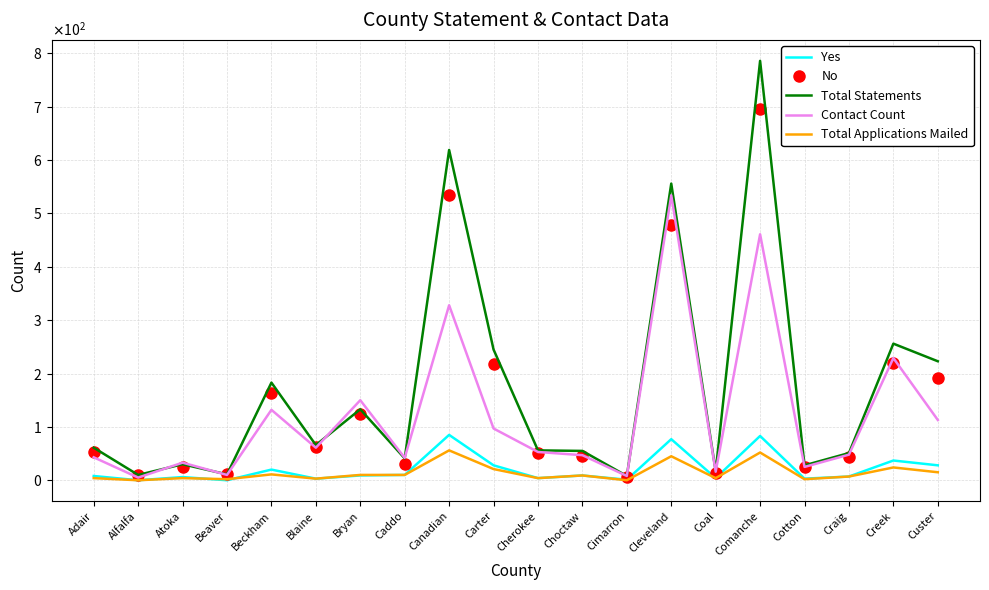

What is the spread (max minus min) of values at Choctaw?

46